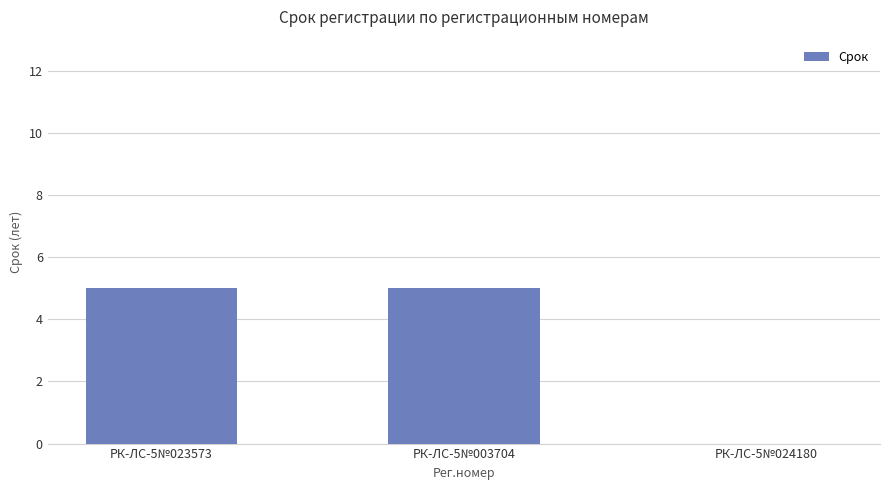

True or false: the data shows 7 at РК-ЛС-5№023573.

False